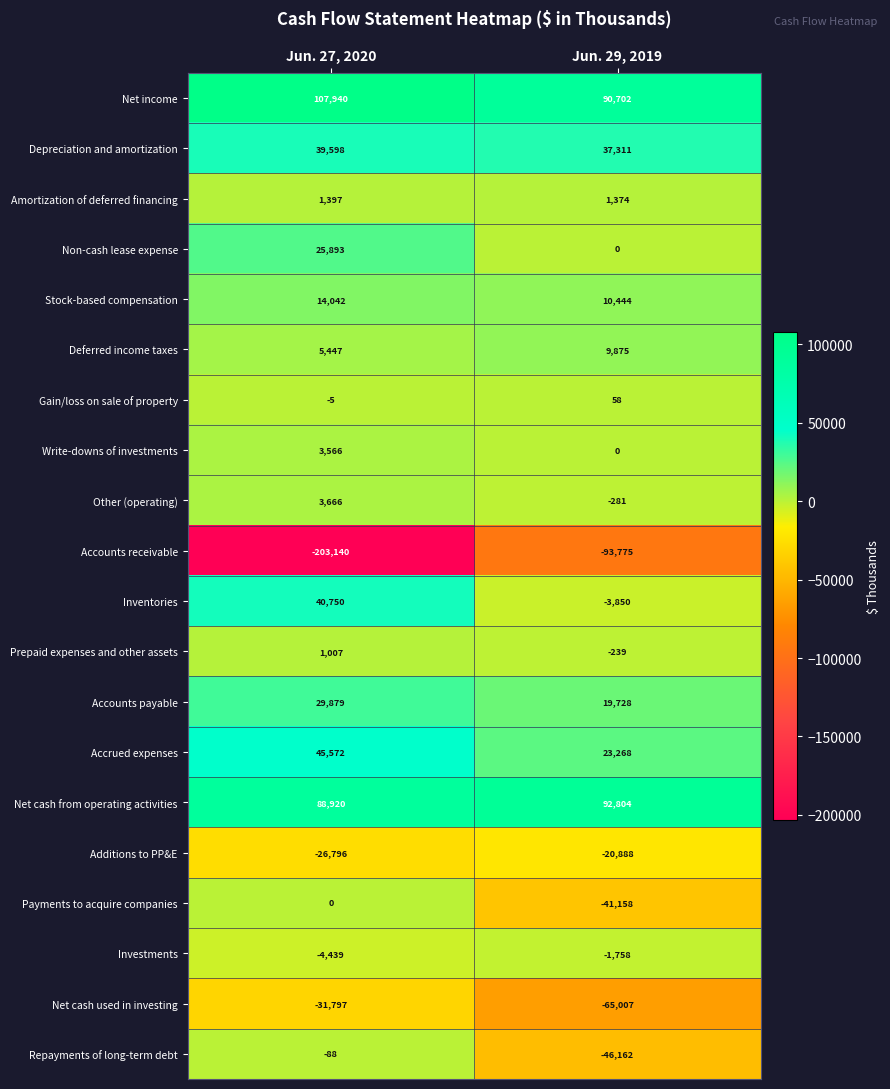

Is it true that Write-downs of investments equals 0 at Jun. 29, 2019?

True